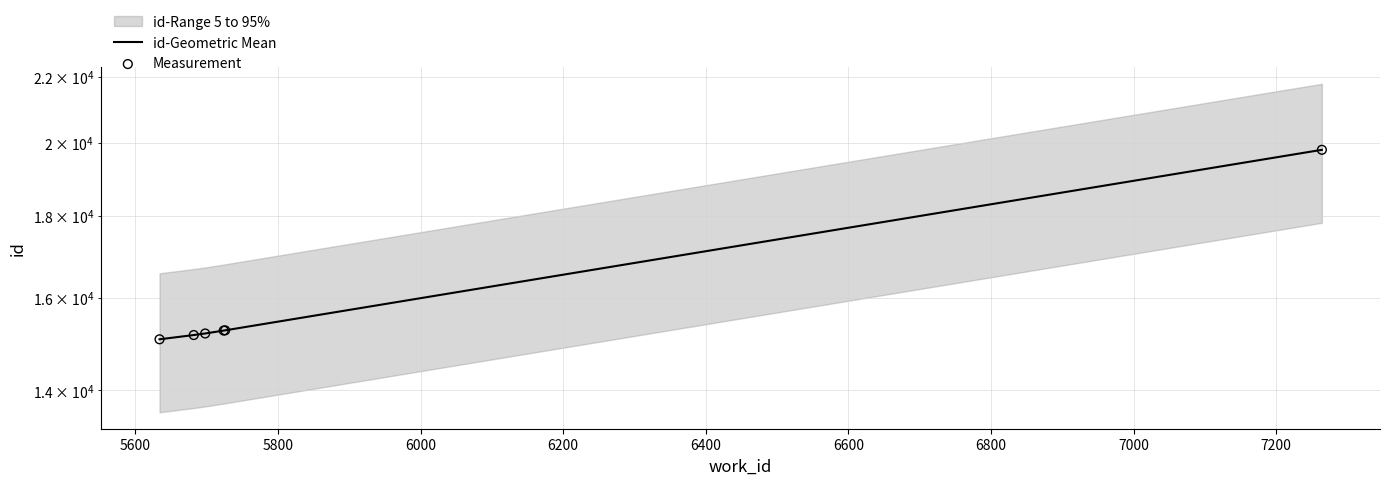

Which series has the largest Y range (max minus min)?

id-Geometric Mean